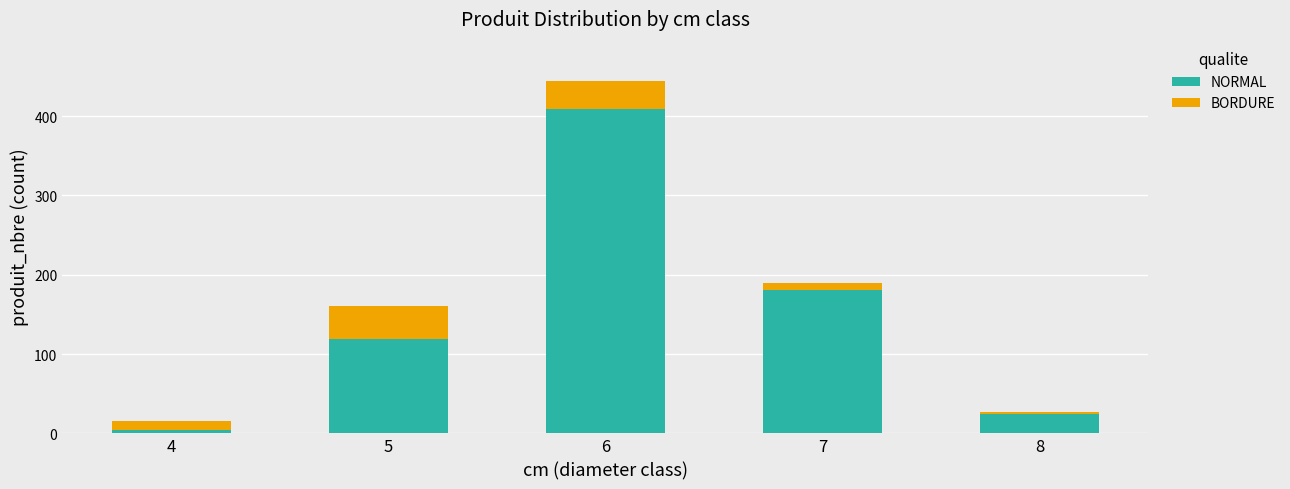

List the labels in order of NORMAL value, largest first.

6, 7, 5, 8, 4